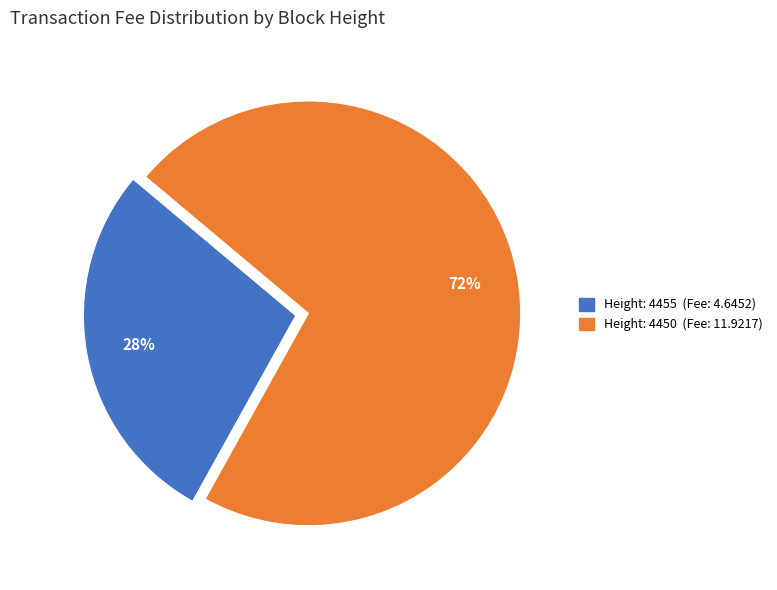

To the nearest percent, what is the difference between the largest and smallest slice percentages?

44%